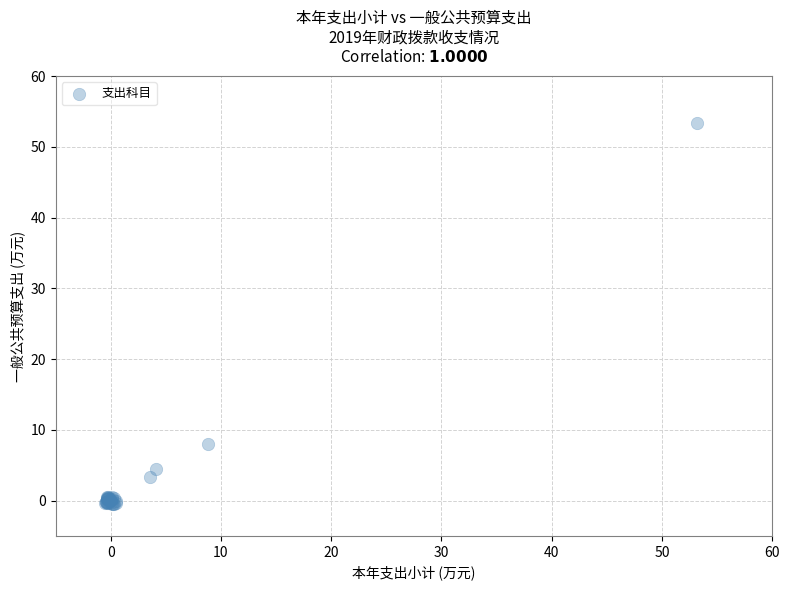

What Y value in the scatter plot is closest to 26?

8.1